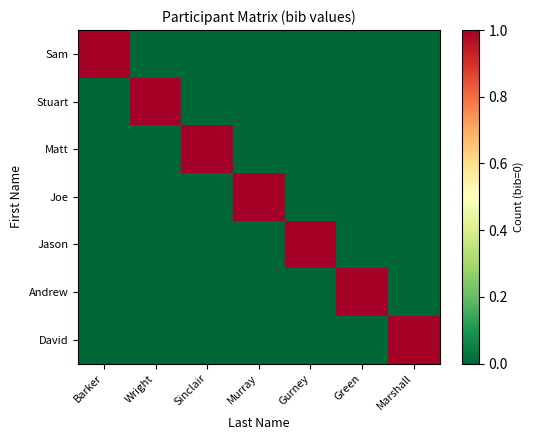

What is the greatest value displayed?

1